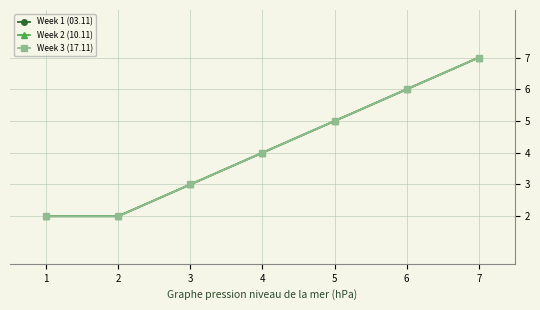

List the series in order of their peak value, highest first.

Week 1 (03.11), Week 2 (10.11), Week 3 (17.11)